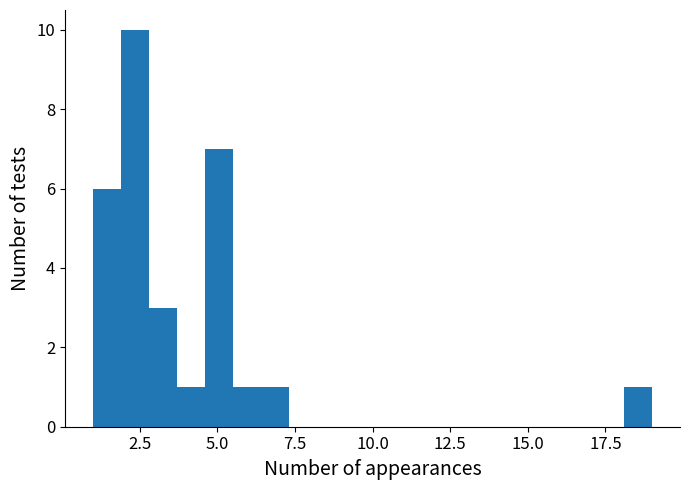

Around what value on the x-axis is the tallest bar? Give the approximate position of its centre, as read against the axis.

2.5